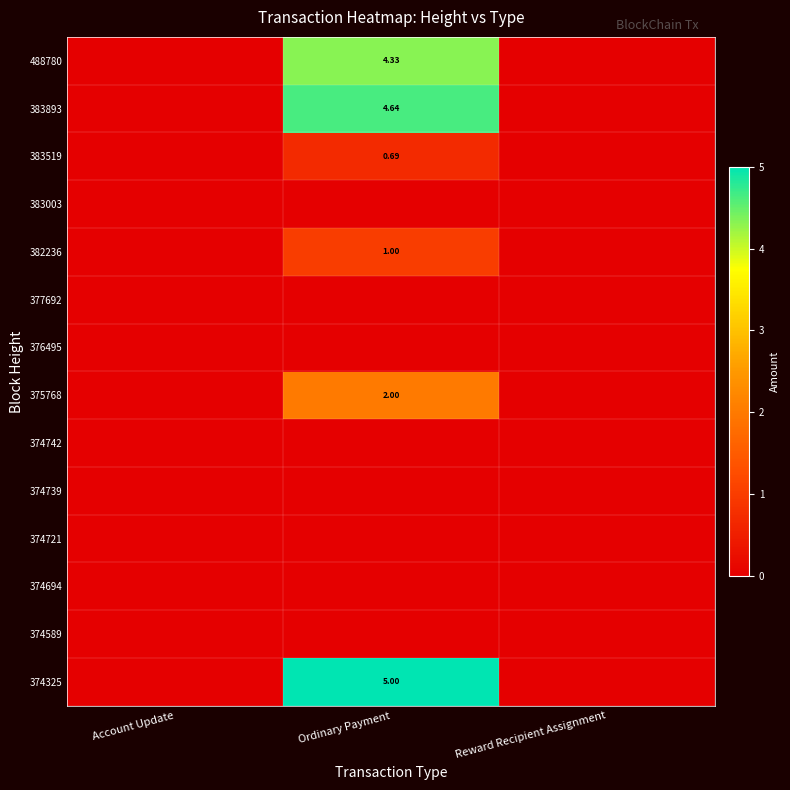

At which label is 383003 closest to 0?

Account Update